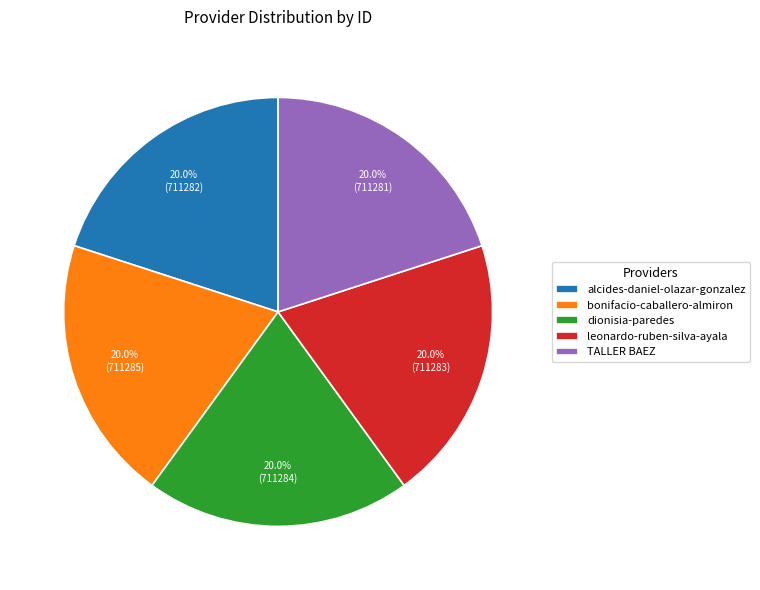

True or false: leonardo-ruben-silva-ayala accounts for 20% of the total.

True